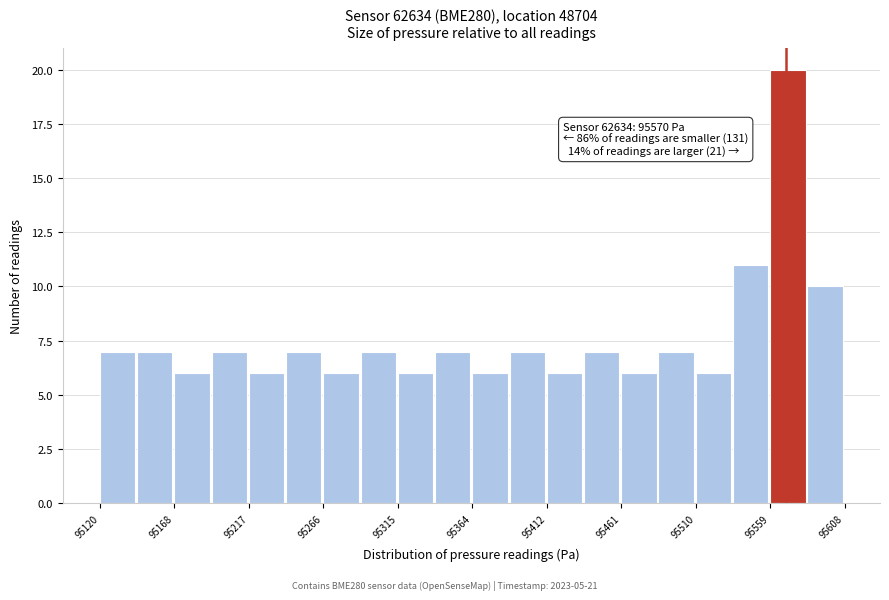

Over which range of the x-axis is the bar tallest?

95560 to 95585